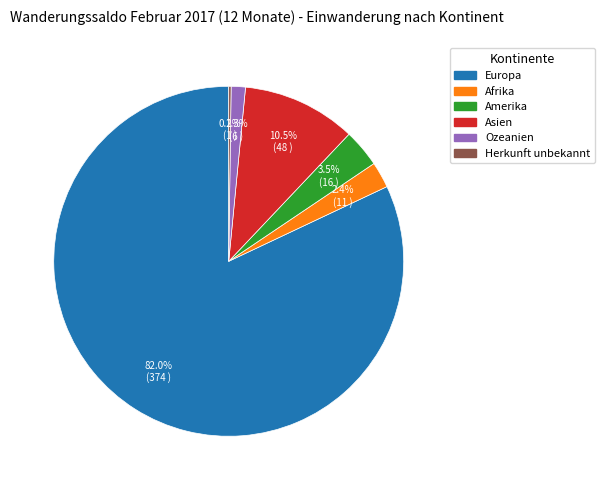

Which category has the biggest portion of the pie?

Europa